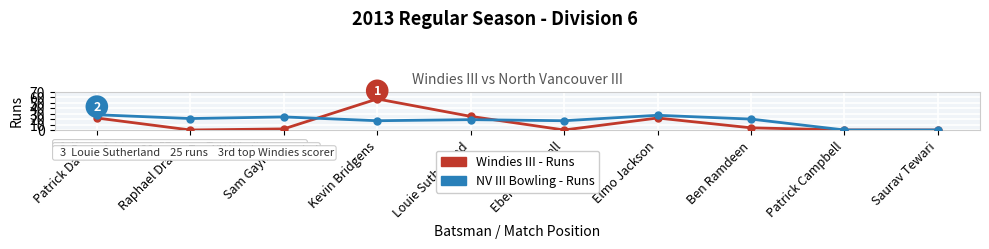

Rank the series by their average value, from highest to lowest.

NV III Bowling - Runs, Windies III - Runs